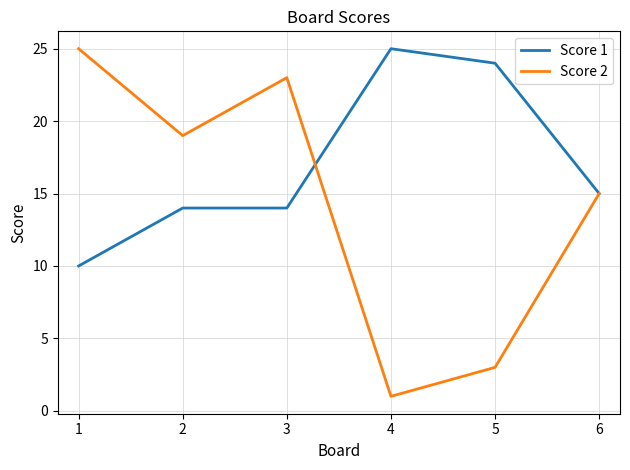

How many distinct data groups are displayed?

2